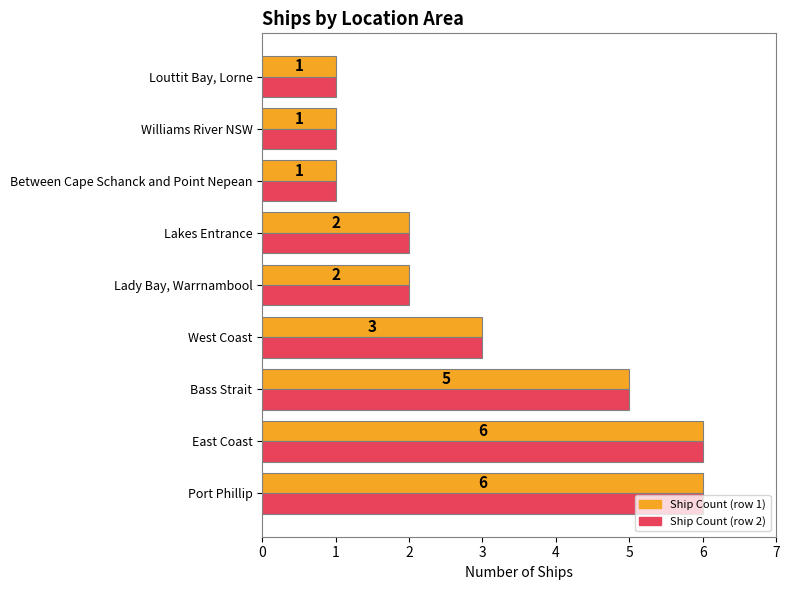

What is the total value across all series at East Coast?

12